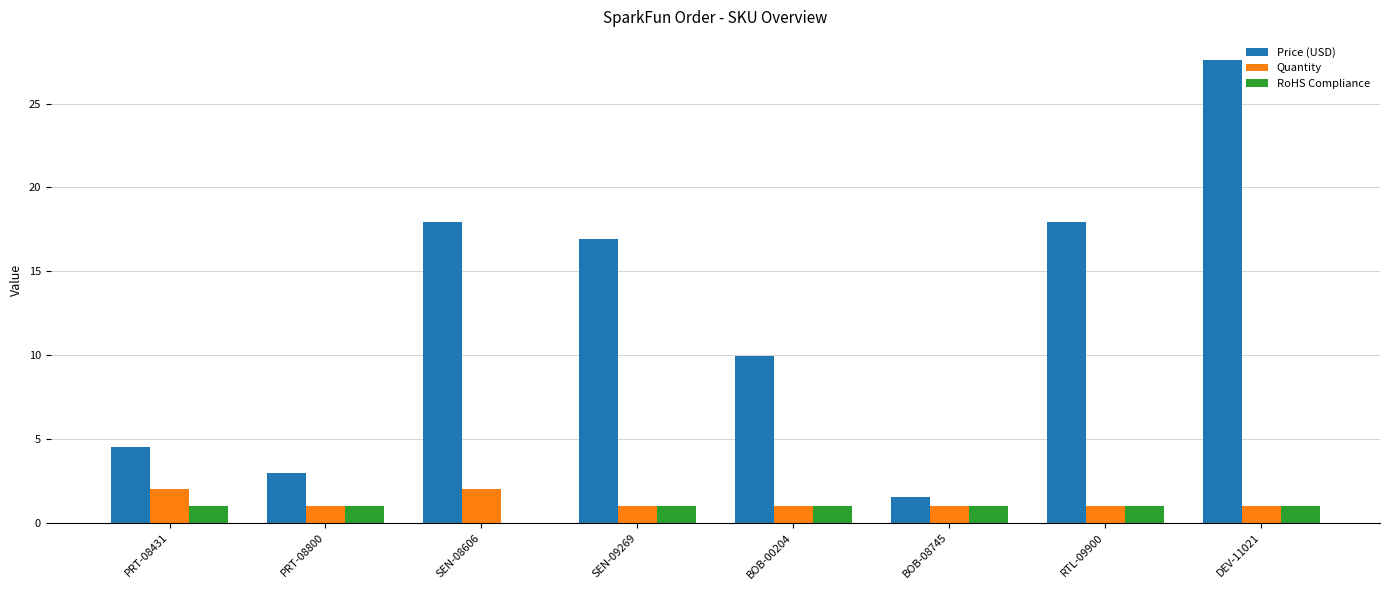

True or false: RoHS Compliance has a value of 1.0 at BOB-00204.

True